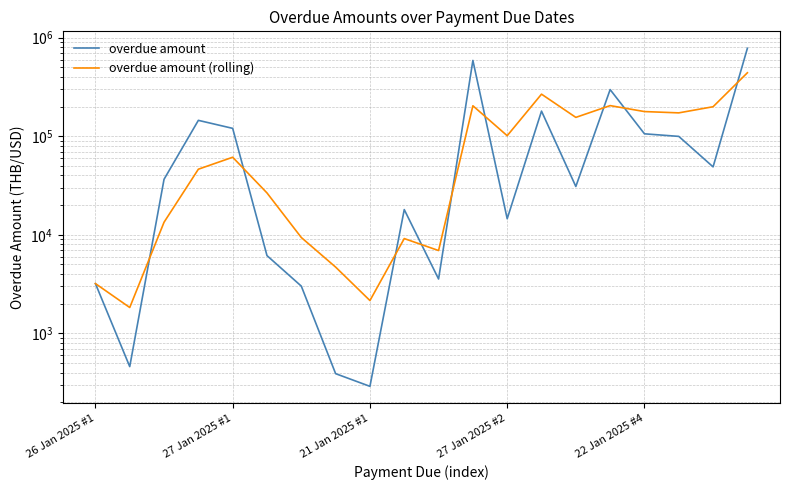

True or false: overdue amount has more than 1 interior local peaks.

True